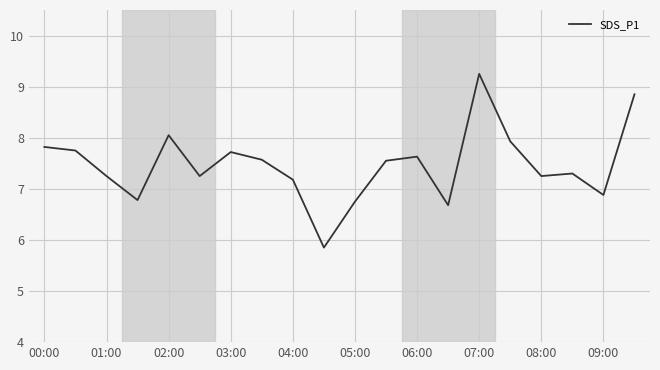

What is the difference between the maximum and minimum values?

3.4